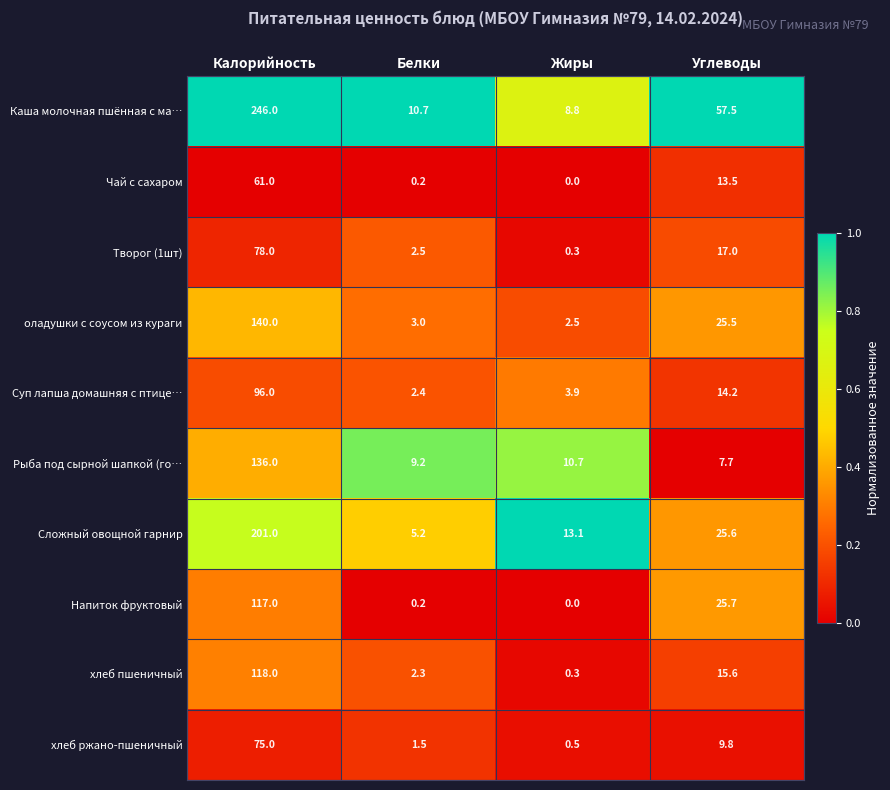

What is the sum of the хлеб ржано-пшеничный values at Углеводы and Жиры?

10.3